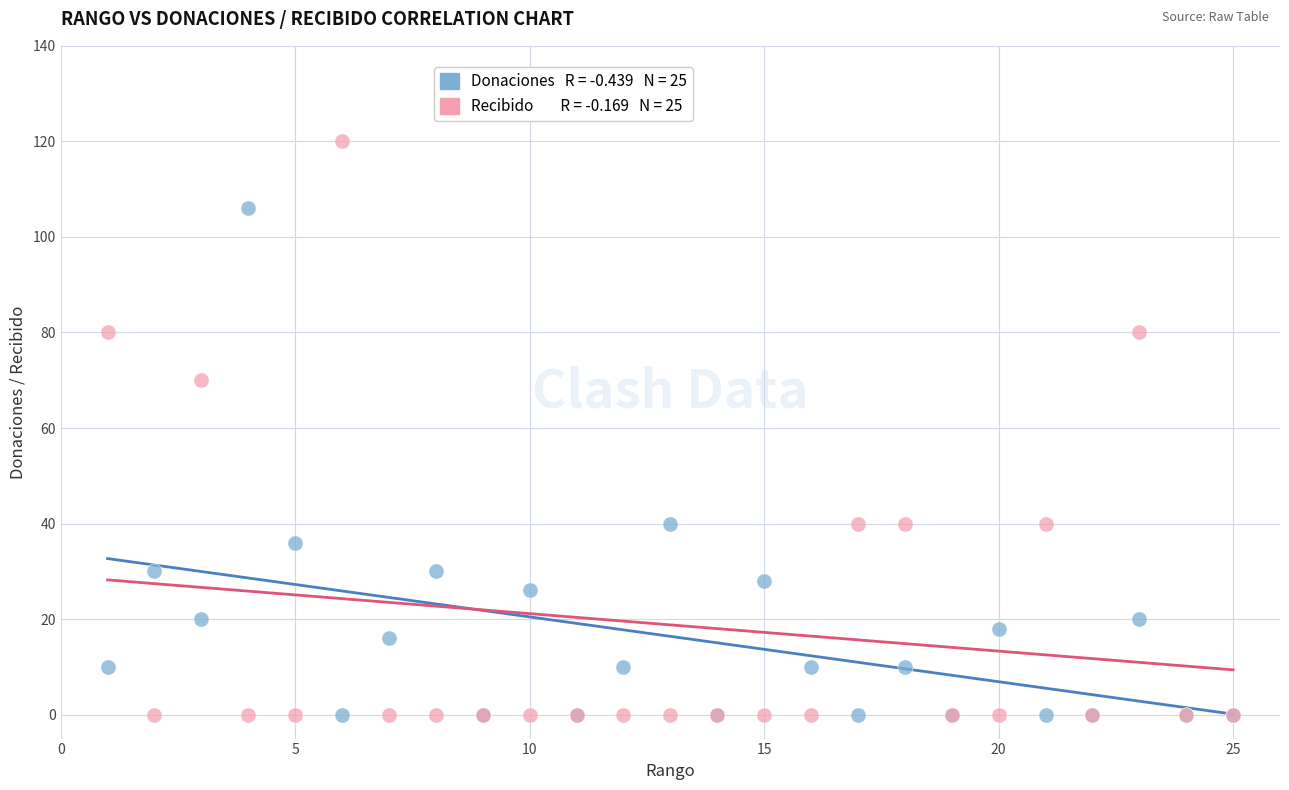

Across all series, what Y value is closest to 60?

70